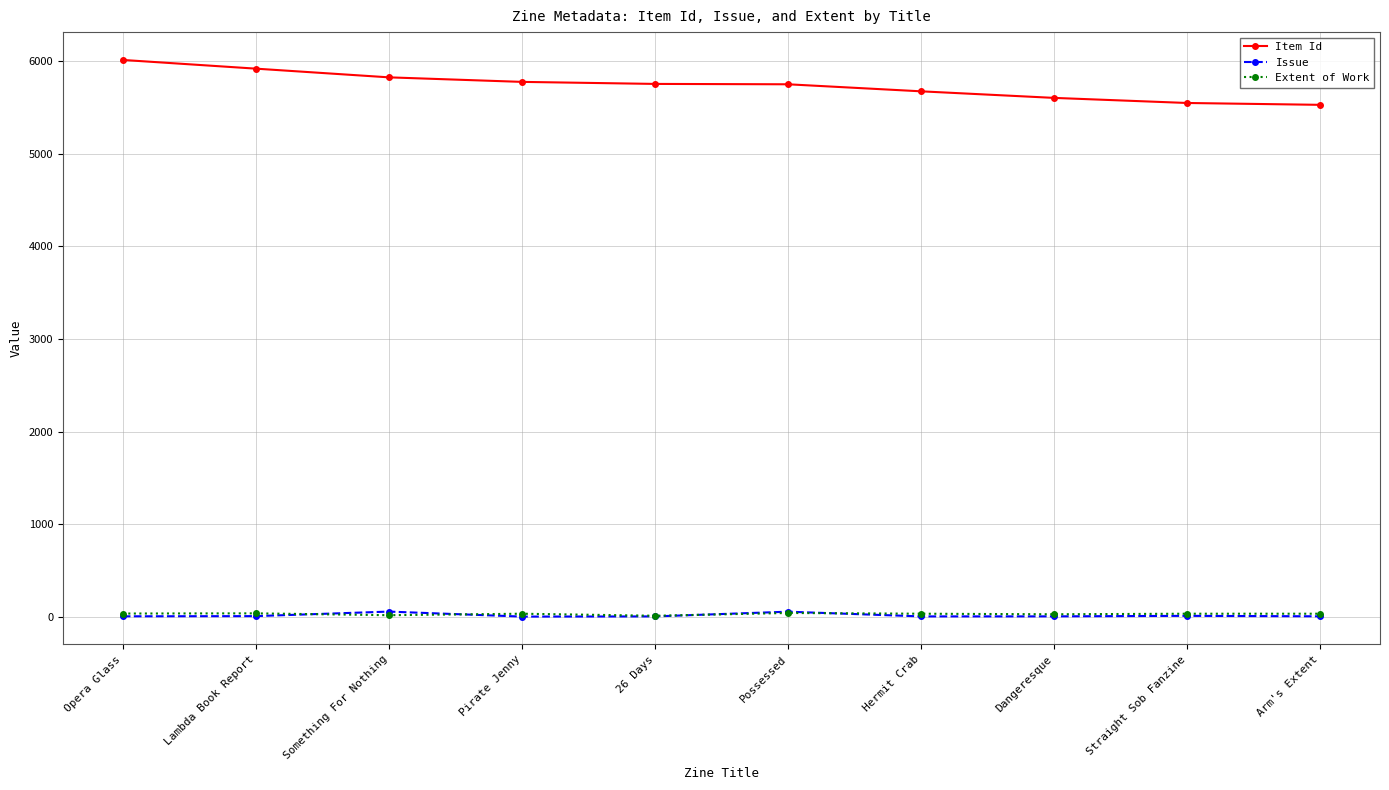

True or false: Item Id and Extent of Work intersect in this chart.

False